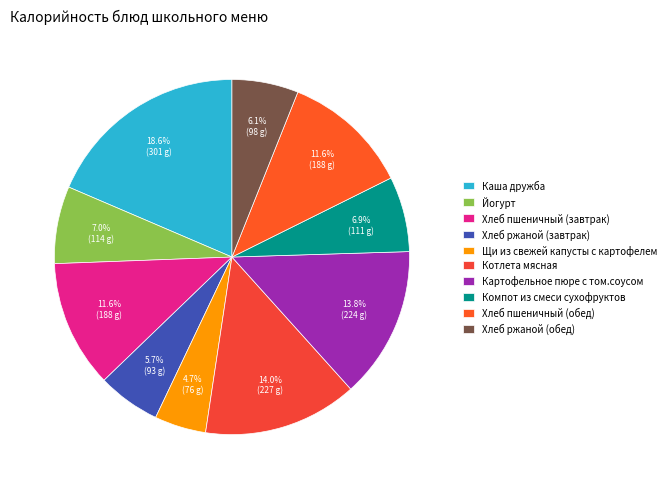

To the nearest percent, what portion does Каша дружба represent?

19%